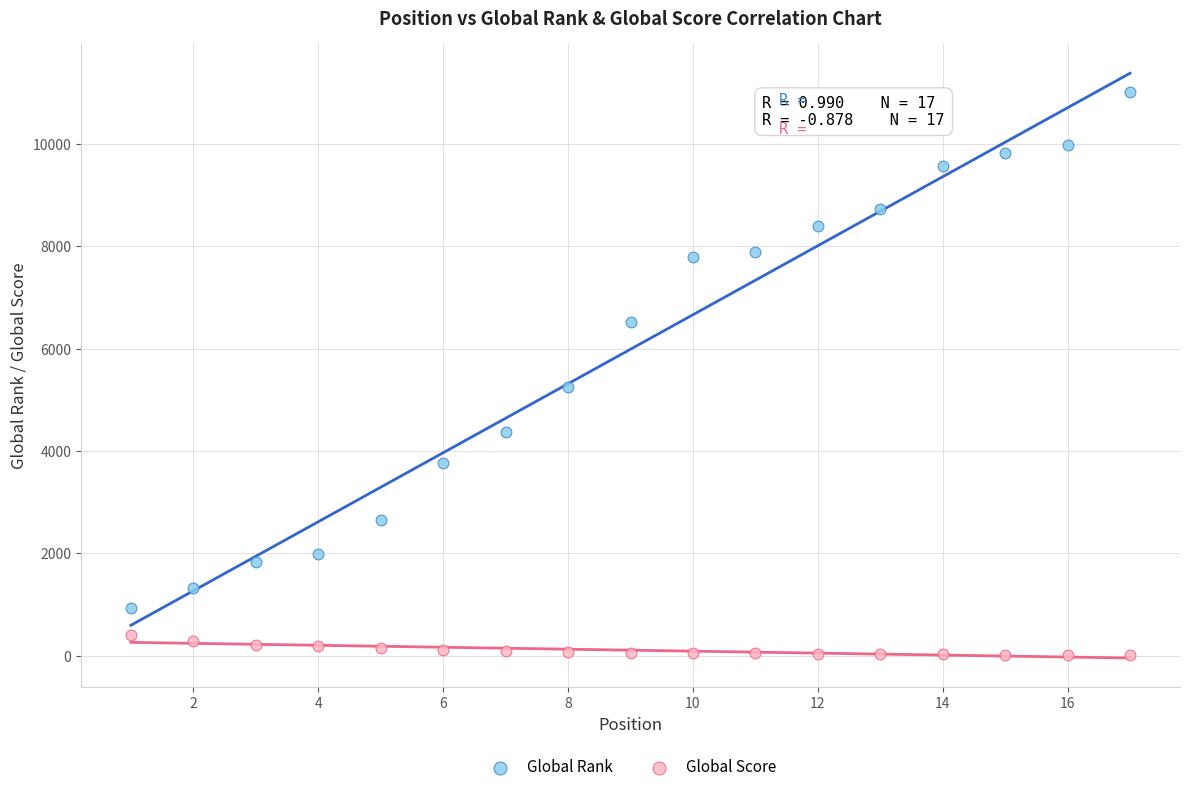

Which series has the largest Y range (max minus min)?

Global Rank